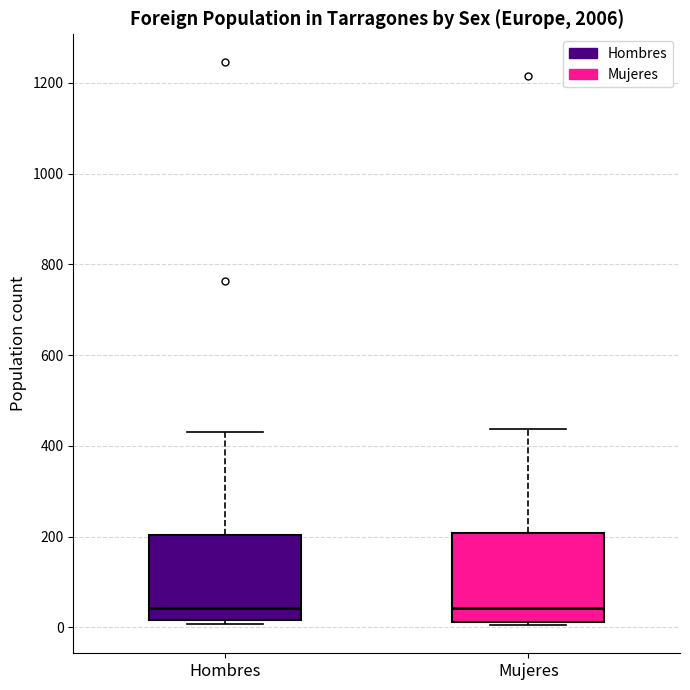

Reading left to right, transcribe this box plot: for each box, give where its median line is, the range the box spans, and where its two whiskers end, as read against the y-axis. The values are not printed on the chart, so give them approximately, as read against the axis.

Hombres: median 40, box 20 to 200, whiskers 0 to 440
Mujeres: median 40, box 20 to 200, whiskers 0 to 440